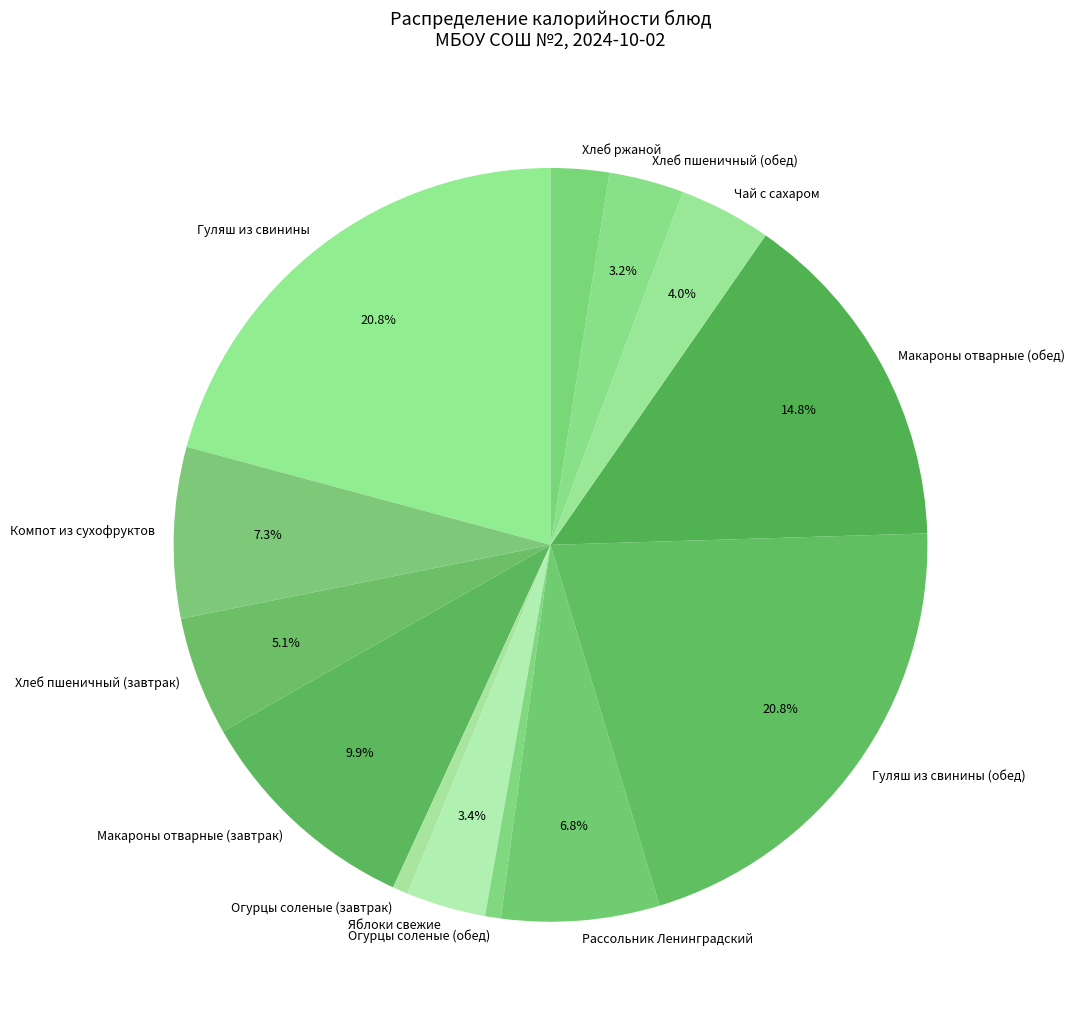

Count the number of slices in the pie.

13